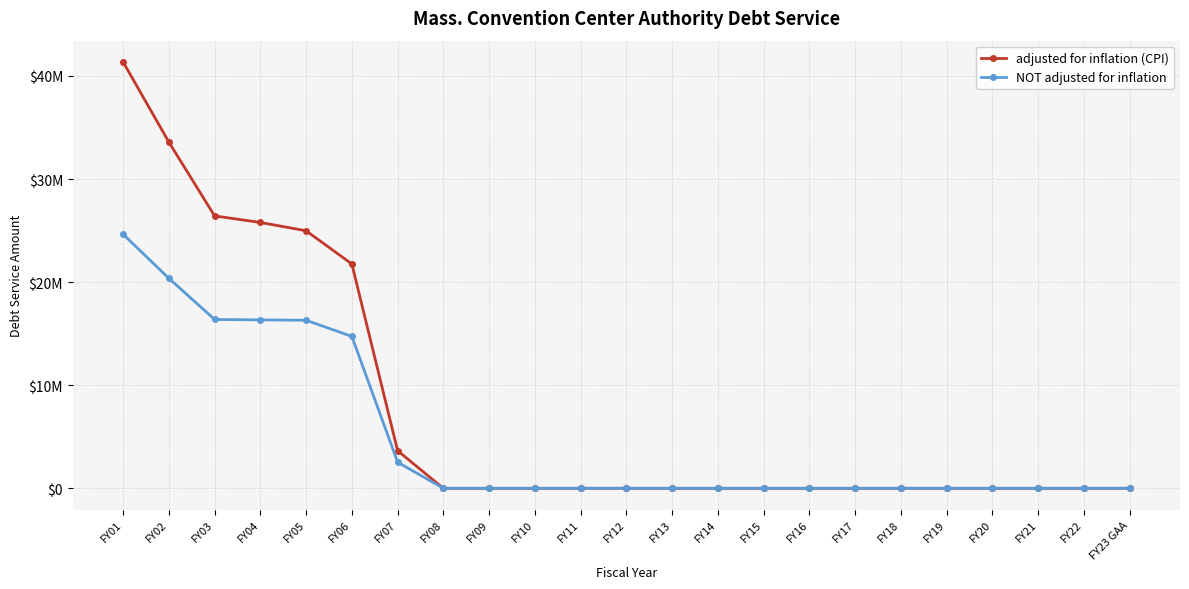

What is the maximum value for NOT adjusted for inflation?

24645279